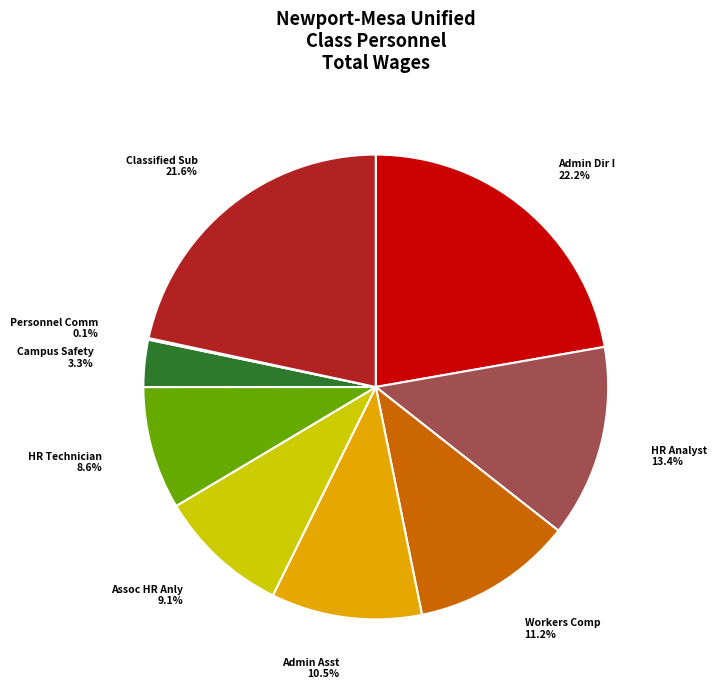

Do HR Analyst and Classified Sub together represent more than half of the pie?

No